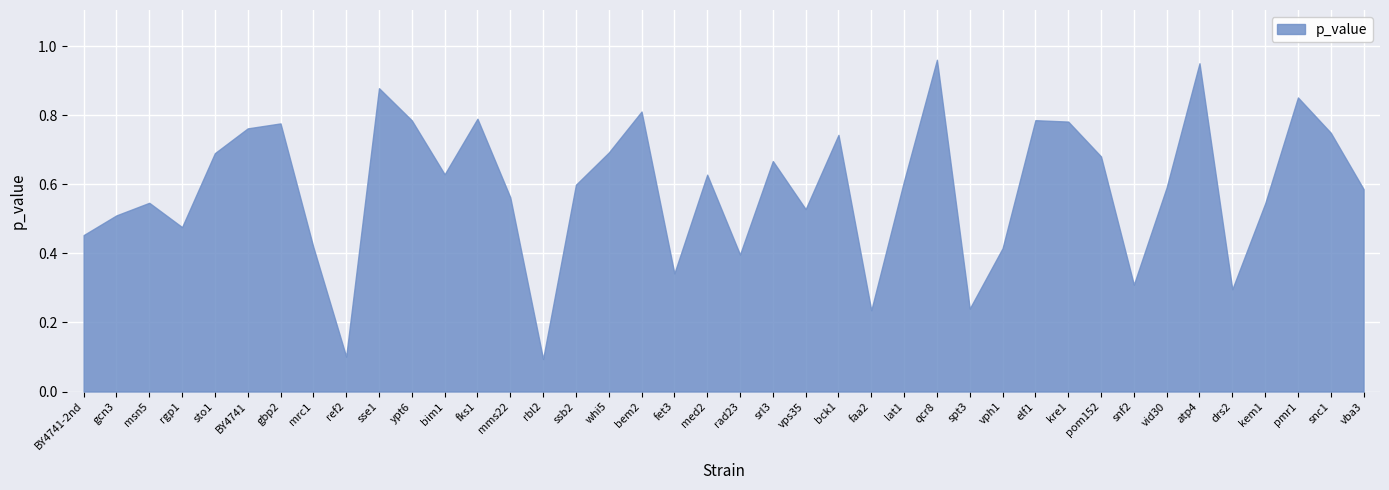

Reading right to left, what are all the values shown in this chart?

vba3=0.6	snc1=0.7	pmr1=0.9	kem1=0.5	drs2=0.3	atp4=1.0	vid30=0.6	snf2=0.3	pom152=0.7	kre1=0.8	elf1=0.8	vph1=0.4	spt3=0.2	qcr8=1.0	lat1=0.6	faa2=0.2	bck1=0.7	vps35=0.5	srl3=0.7	rad23=0.4	med2=0.6	fet3=0.3	bem2=0.8	whi5=0.7	ssb2=0.6	rbl2=0.1	mms22=0.6	fks1=0.8	bim1=0.6	ypt6=0.8	sse1=0.9	ref2=0.1	mrc1=0.4	gbp2=0.8	BY4741=0.8	sto1=0.7	rgp1=0.5	msn5=0.5	gcn3=0.5	BY4741-2nd=0.5